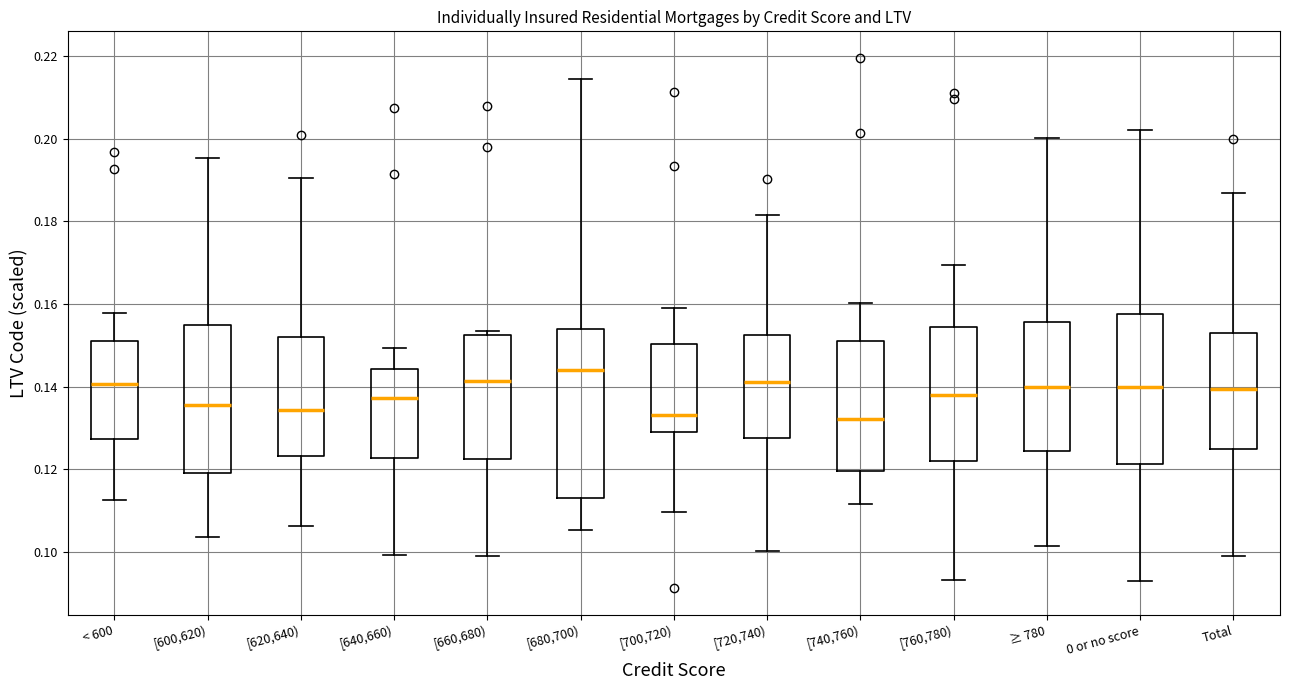

Comparing the boxes themselves (not the whiskers), which one is the tallest?

[680,700)